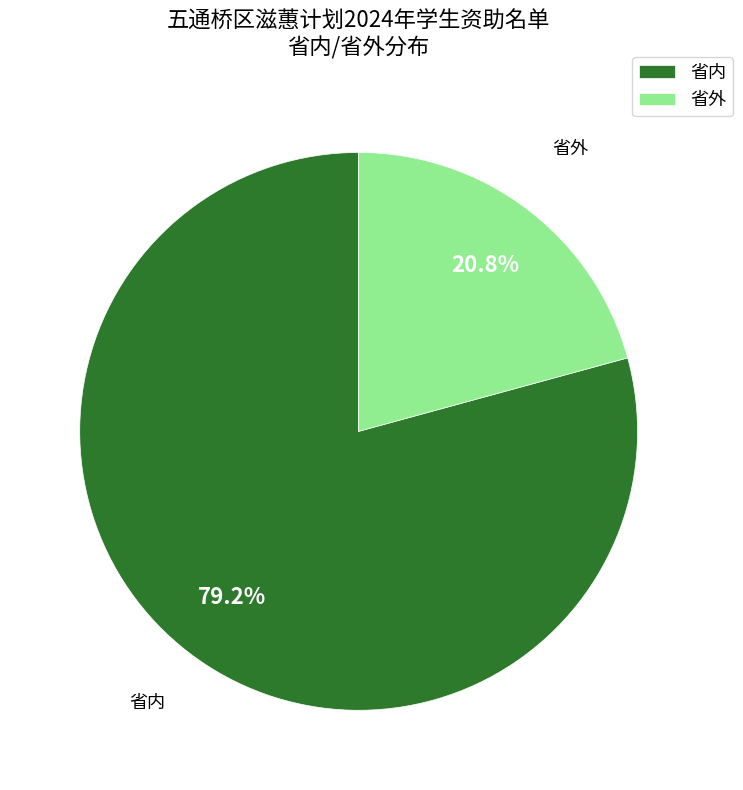

Does any single category account for the majority?

Yes